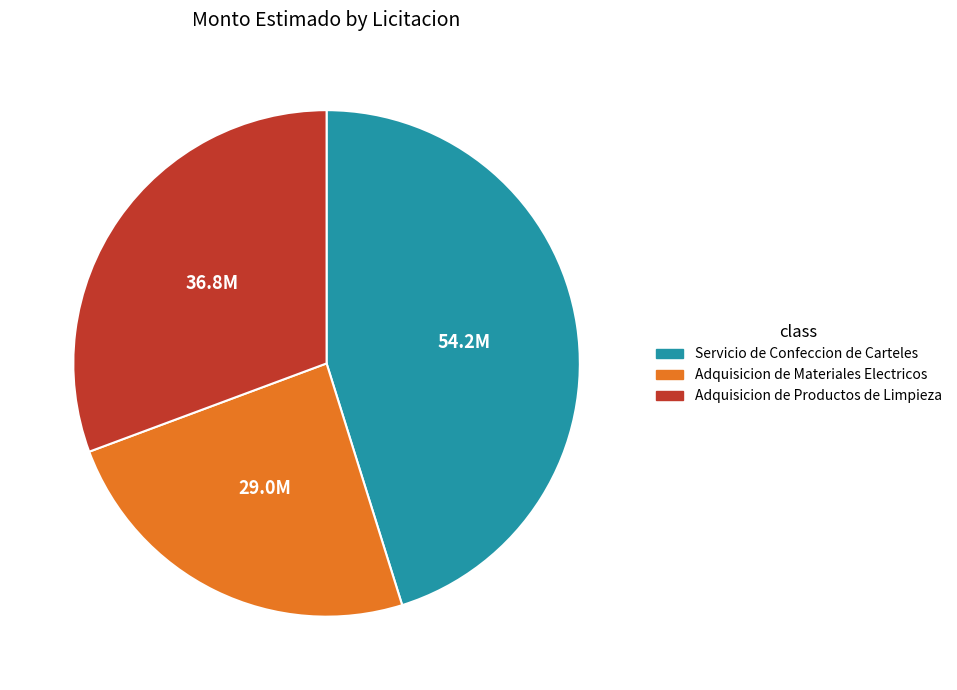

What is the smallest slice in the pie chart?

Adquisicion de Materiales Electricos